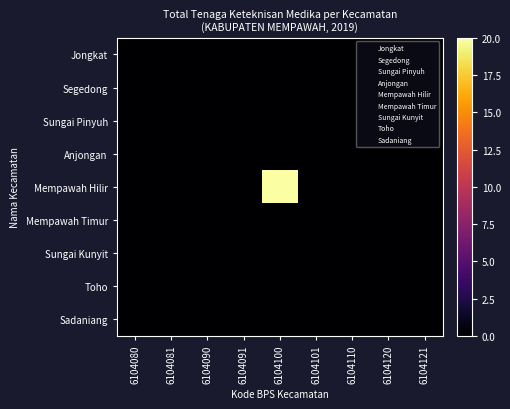

Count the number of categories in the chart.

9